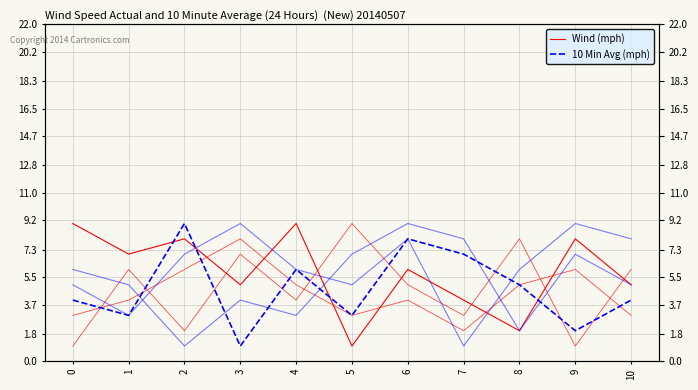

What are all the series names shown in the legend?

Wind (mph), 10 Min Avg (mph)